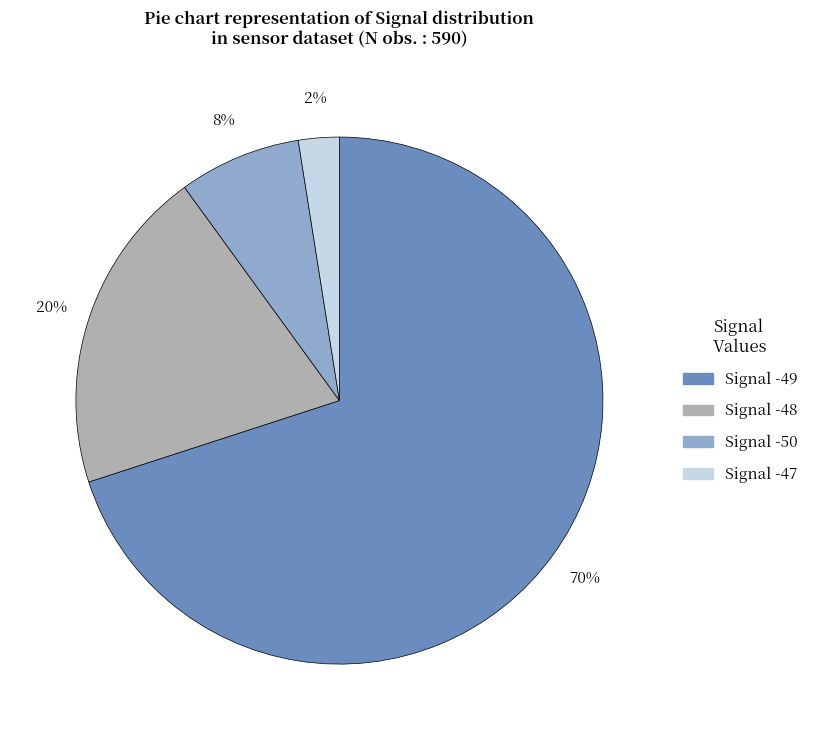

Is Signal -48 the majority of the pie?

No